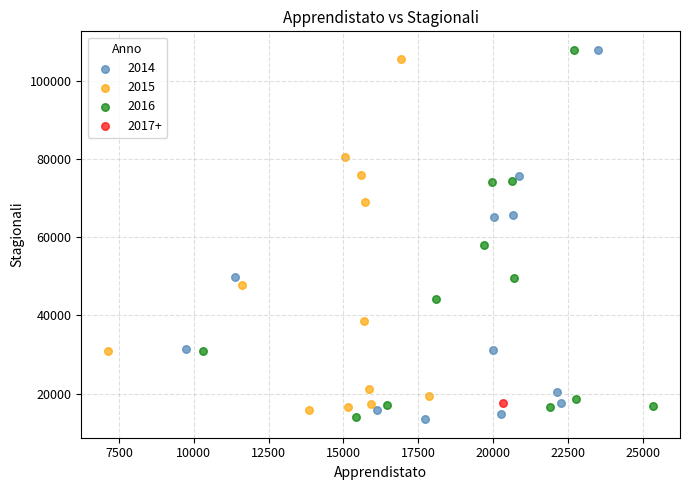

What are all the series names shown in the legend?

2014, 2015, 2016, 2017+